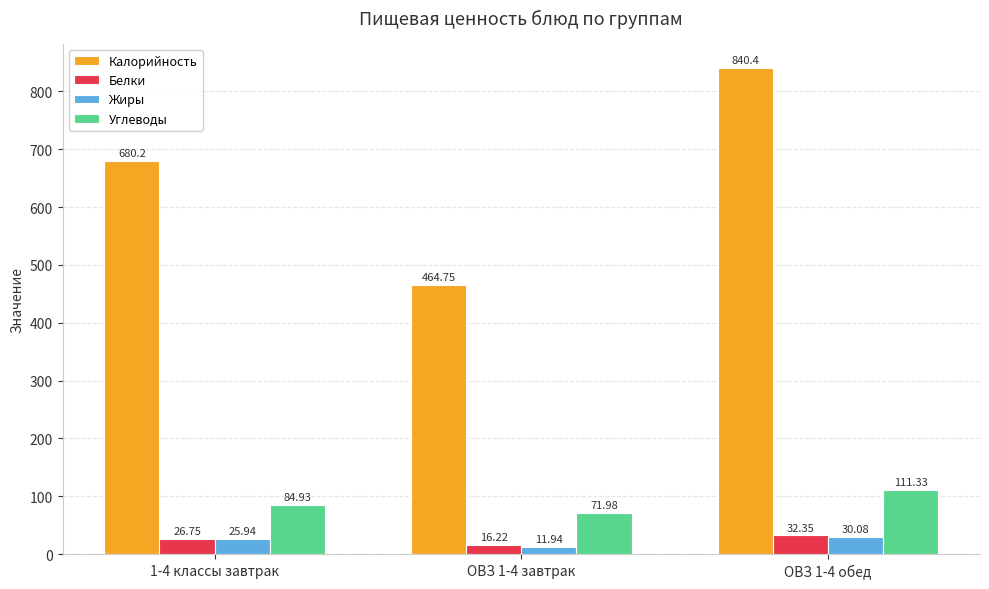

Reading left to right, extract all data points from this chart.

Калорийность: 1-4 классы завтрак=680.2	ОВЗ 1-4 завтрак=464.8	ОВЗ 1-4 обед=840.4
Белки: 1-4 классы завтрак=26.8	ОВЗ 1-4 завтрак=16.2	ОВЗ 1-4 обед=32.4
Жиры: 1-4 классы завтрак=25.9	ОВЗ 1-4 завтрак=11.9	ОВЗ 1-4 обед=30.1
Углеводы: 1-4 классы завтрак=84.9	ОВЗ 1-4 завтрак=72.0	ОВЗ 1-4 обед=111.3